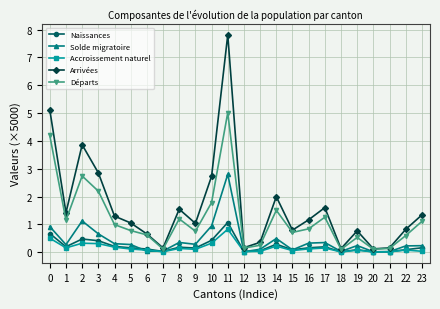

Is it true that Arrivées equals 3.9 at 2?

True